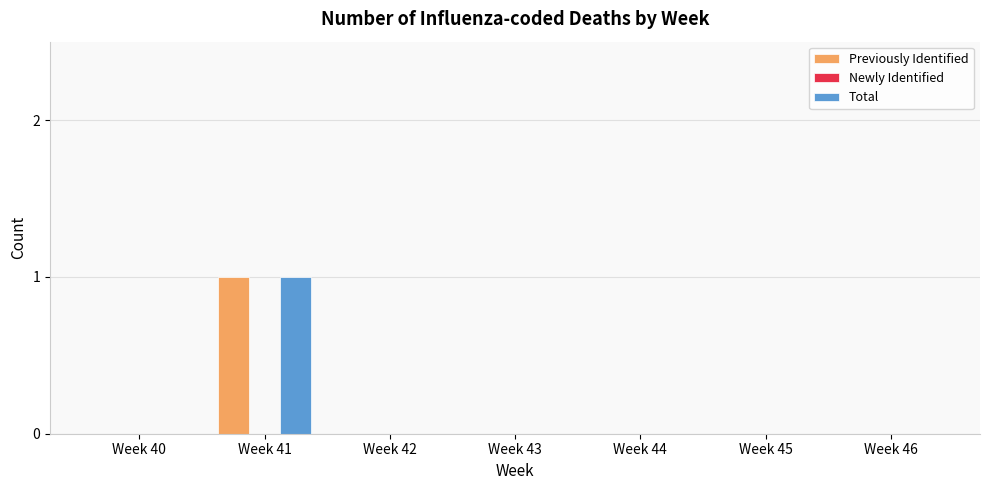

At which category is the sum across all series the highest?

Week 41